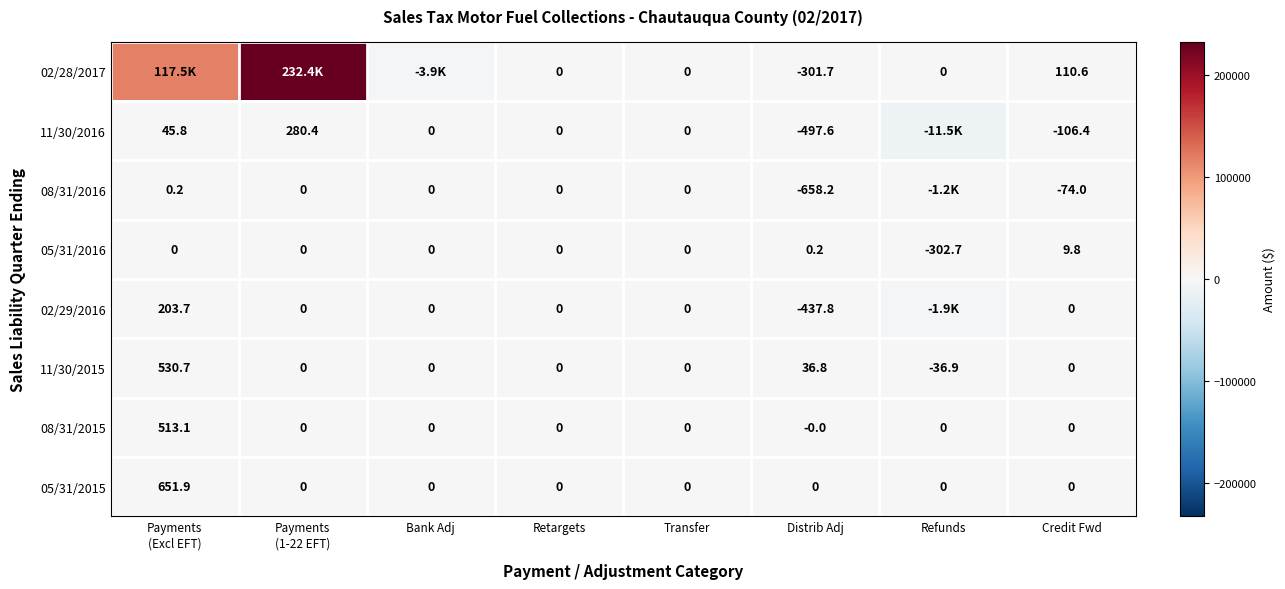

At which category is the sum across all series the highest?

Payments
(1-22 EFT)